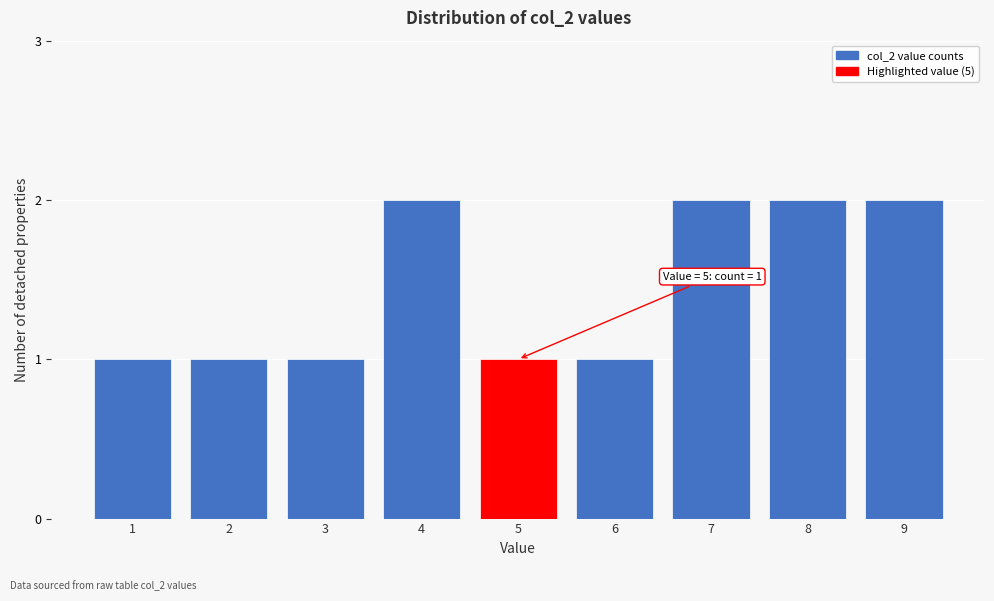

Reading left to right, what are all the values shown in this chart?

1=1	2=1	3=1	4=2	5=1	6=1	7=2	8=2	9=2